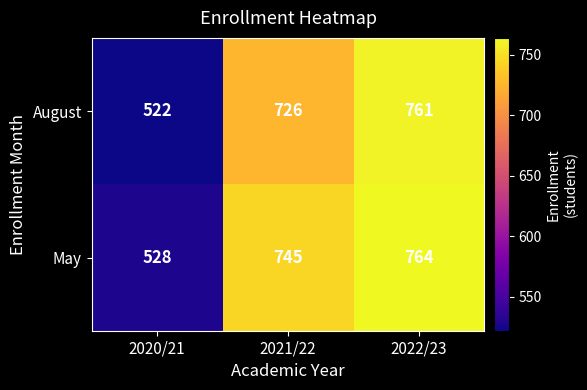

Is it true that May equals 764 at 2022/23?

True